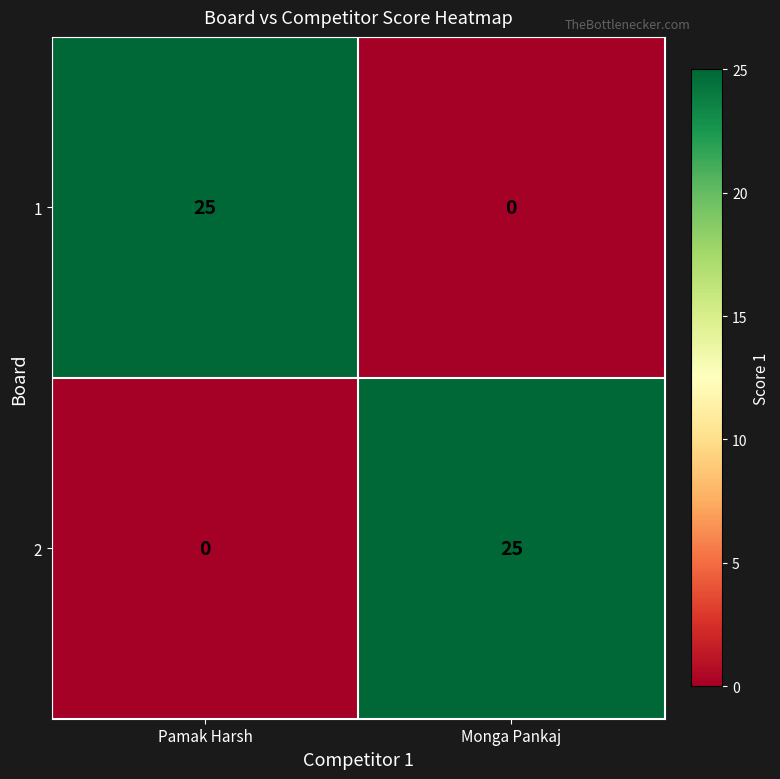

Is the value of 2 at Pamak Harsh greater than the value of 1 at Pamak Harsh?

No